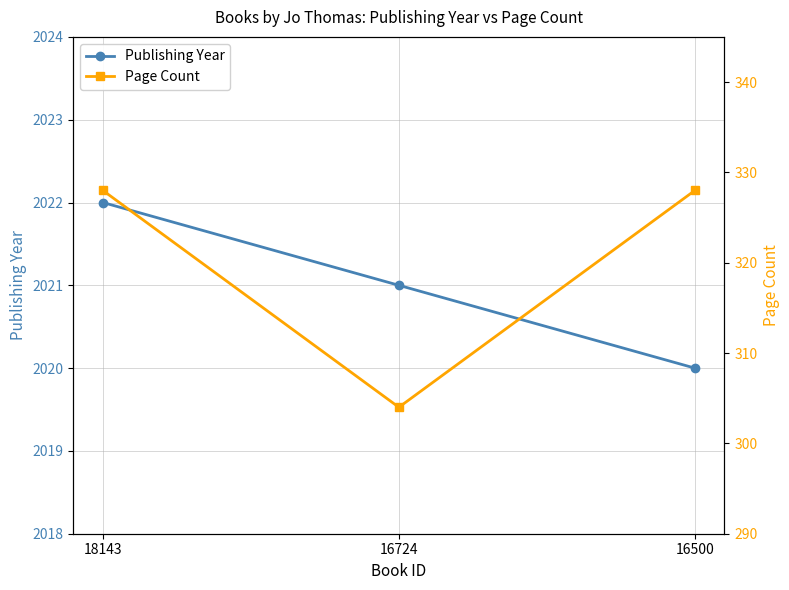

At which category is the sum across all series the highest?

18143